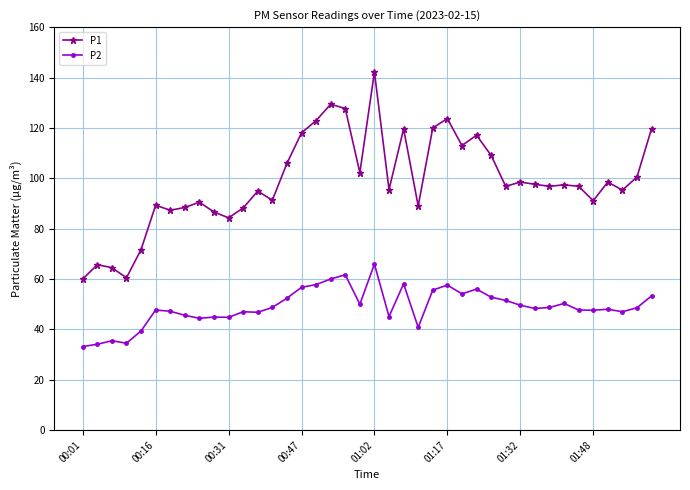

Which series has the largest range (max minus min)?

P1